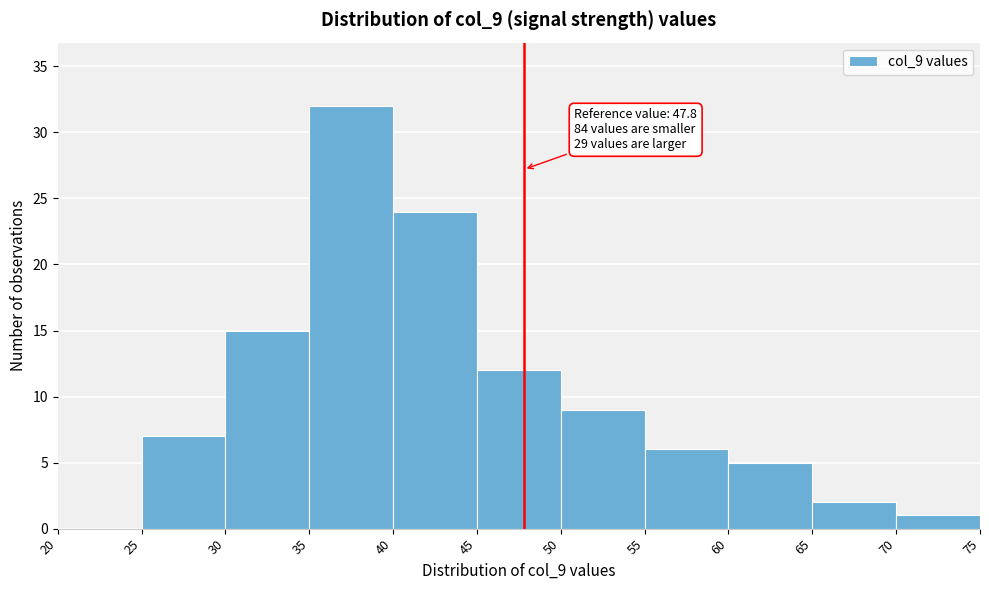

Over which range of the x-axis is the bar tallest?

35 to 40